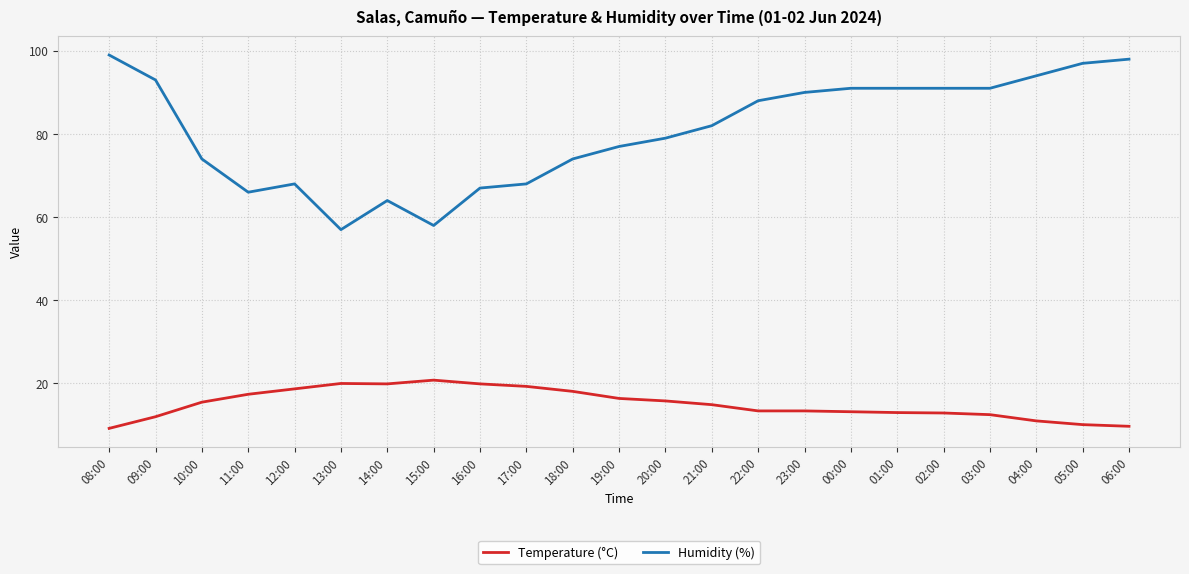

What is the difference between the highest and lowest values at 12:00?

49.3